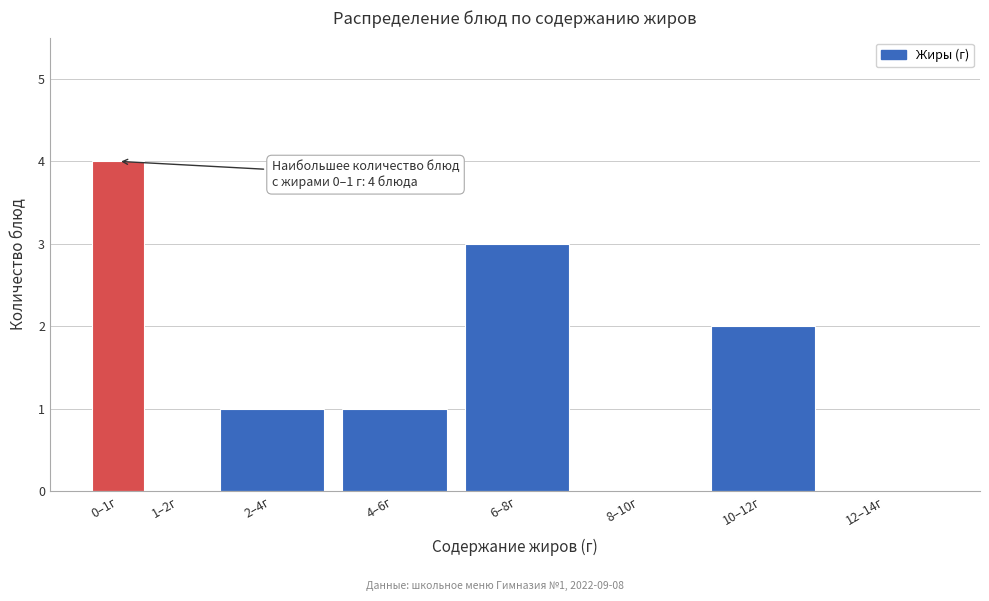

Reading left to right, what are all the values shown in this chart?

0–1г=4	1–2г=0	2–4г=1	4–6г=1	6–8г=3	8–10г=0	10–12г=2	12–14г=0